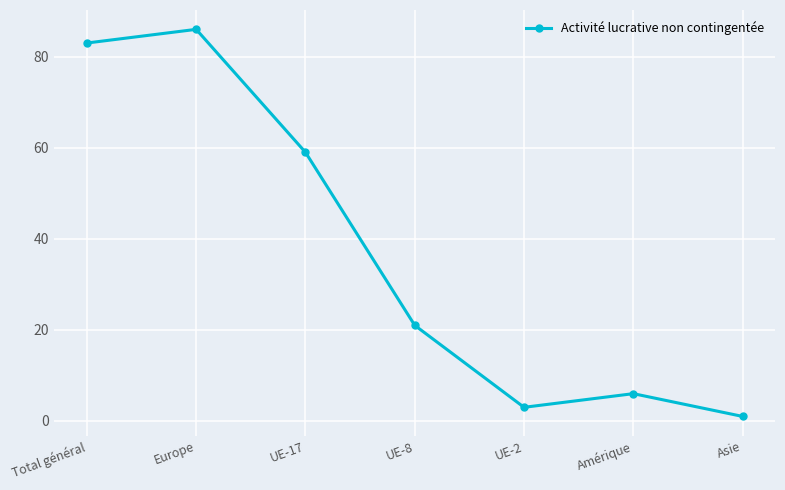

Does the chart display data point markers on the line(s)?

Yes